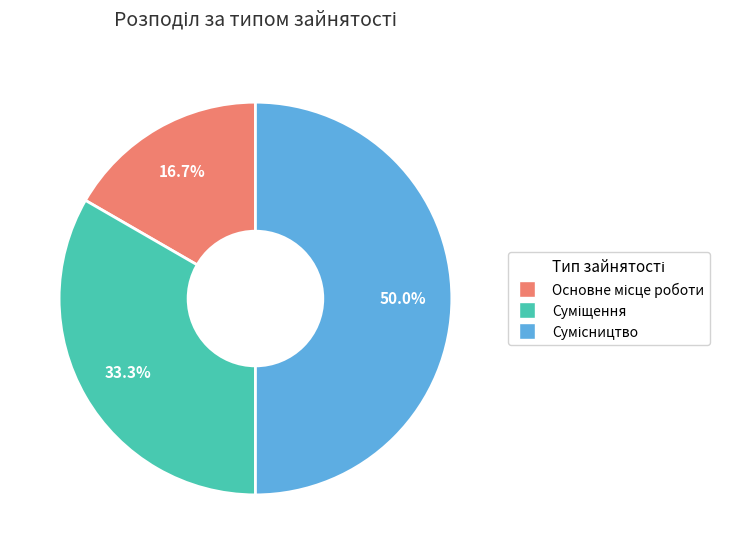

The Сумісництво slice represents 56% of the pie. True or false?

False